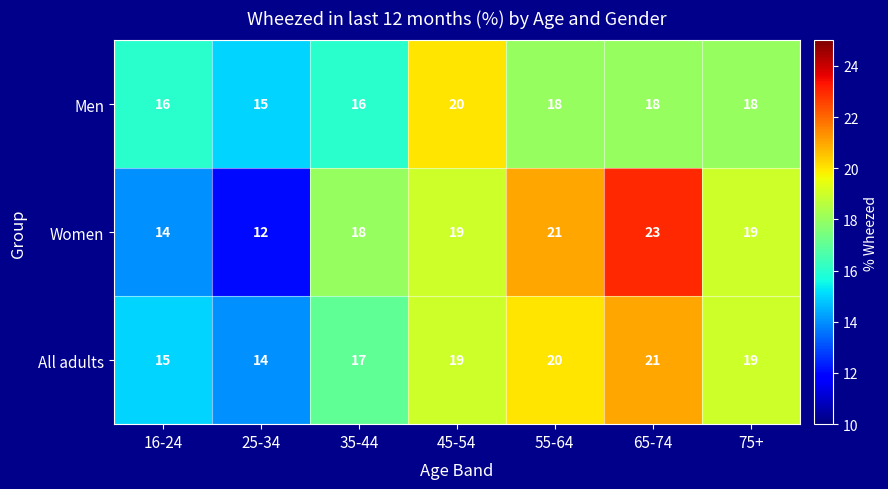

What is the maximum value shown in the chart?

23